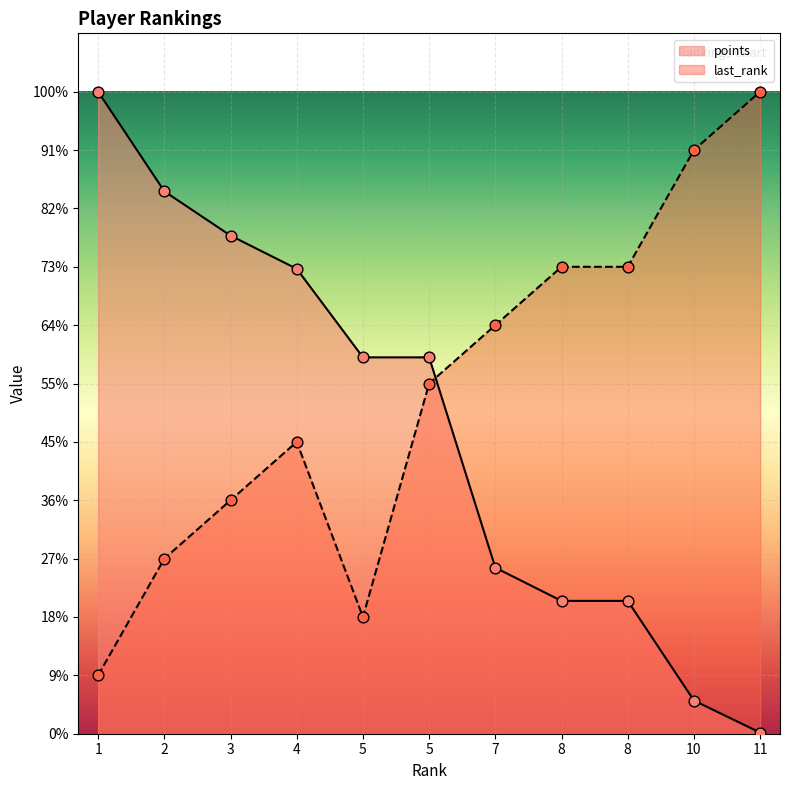

Which series reaches the minimum Y coordinate?

points